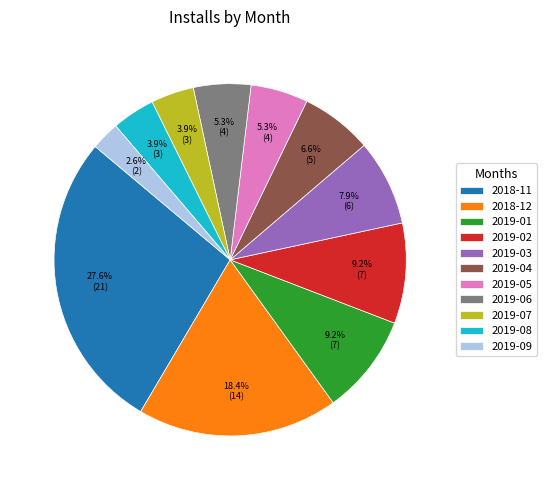

Which slice is the largest?

2018-11